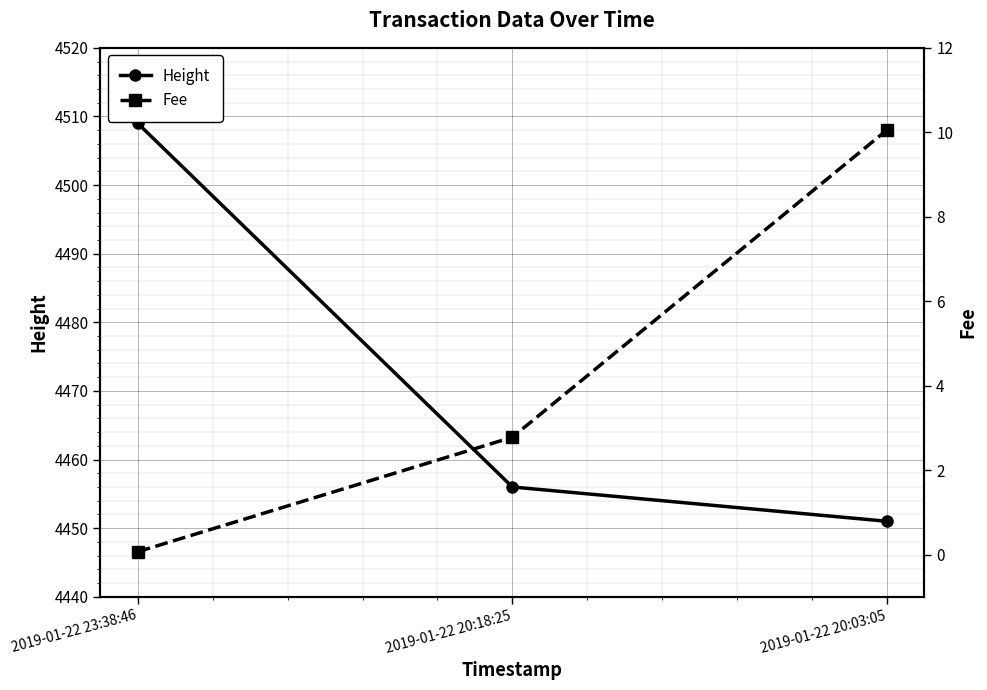

The Fee series shows 0.0 at 2019-01-22 23:38:46. True or false?

False